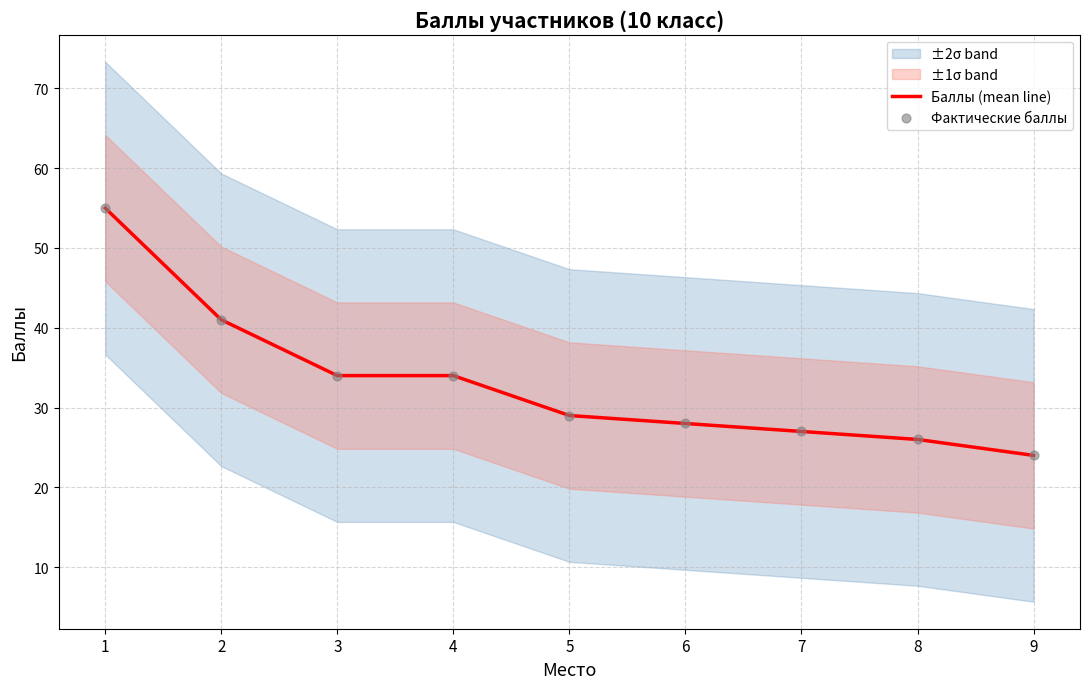

Which series has the largest total across all categories?

Баллы (mean line)